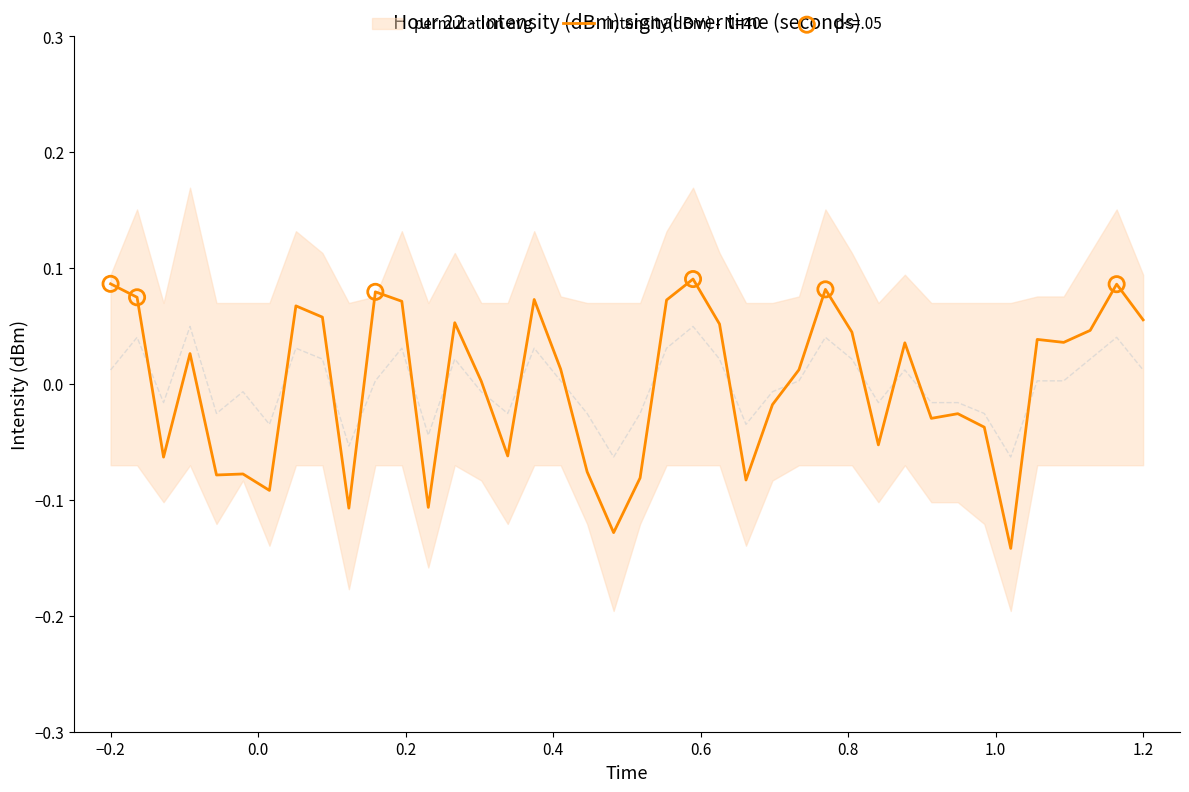

Which series has the largest total across all categories?

permutation_avg